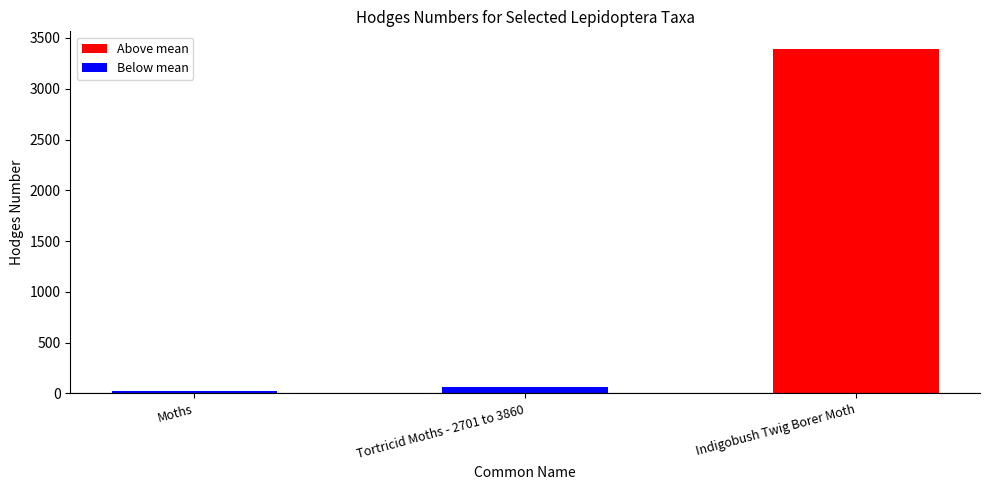

What is the value of the 3rd bar from the left?

3395.0